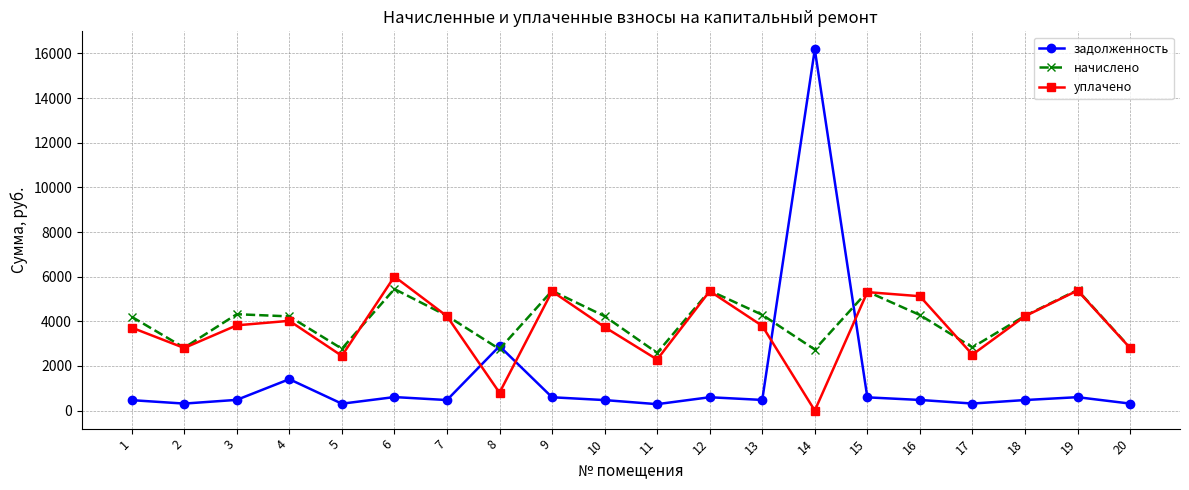

How many data points in начислено are less than 4246?

10